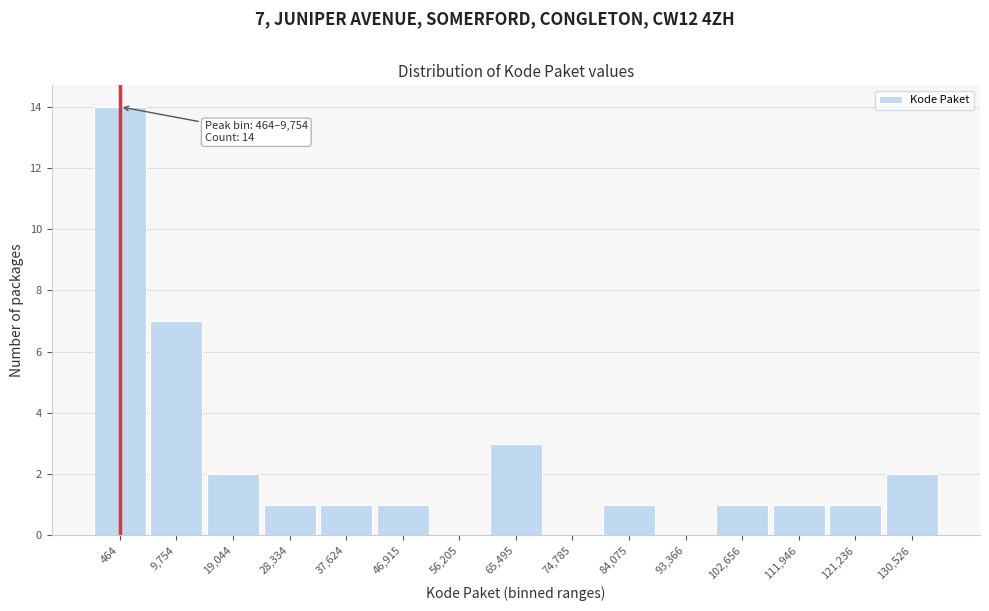

Reading left to right, transcribe all the data shown in this chart.

464=14	9,754=7	19,044=2	28,334=1	37,624=1	46,915=1	56,205=0	65,495=3	74,785=0	84,075=1	93,366=0	102,656=1	111,946=1	121,236=1	130,526=2